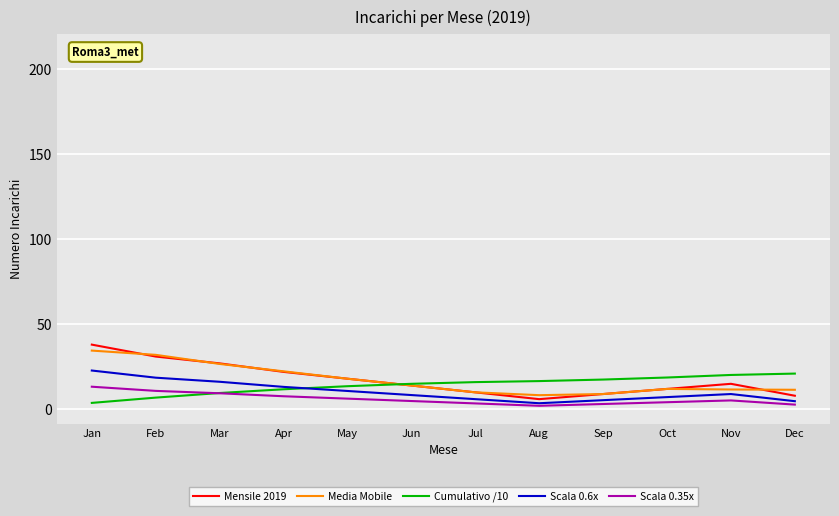

What is the minimum value for Media Mobile?

8.3